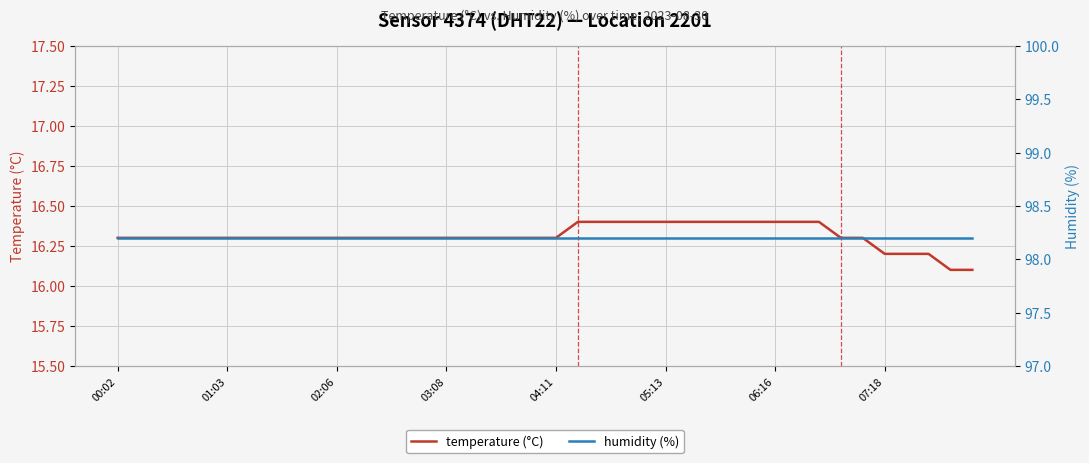

What is the maximum value shown in the chart?

98.2